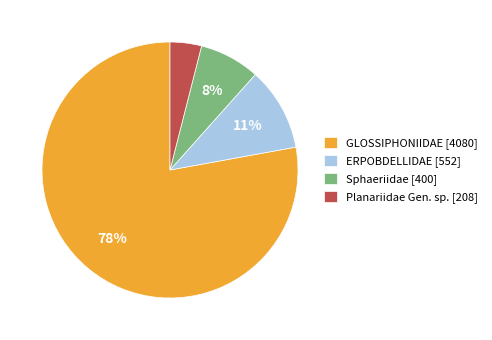

Which has a higher value, Sphaeriidae [400] or ERPOBDELLIDAE [552]?

ERPOBDELLIDAE [552]